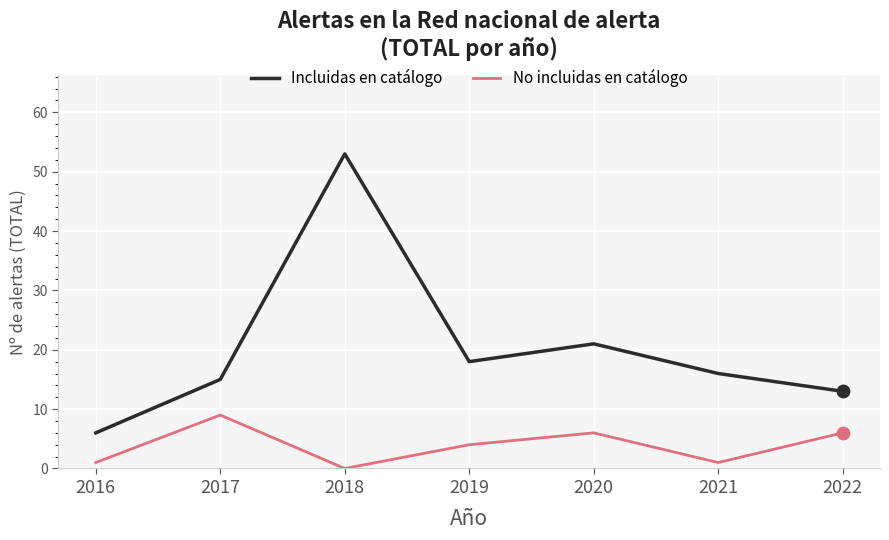

Which series has the widest spread of values?

Incluidas en catálogo